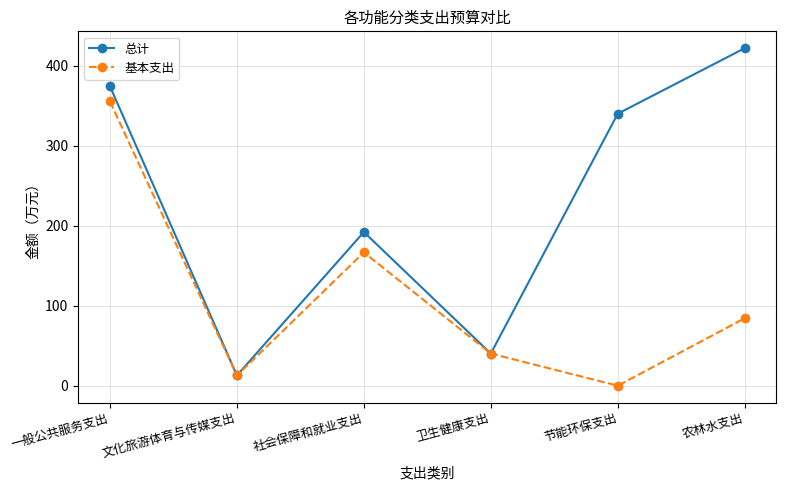

What is the average value of the 基本支出 series?

109.9